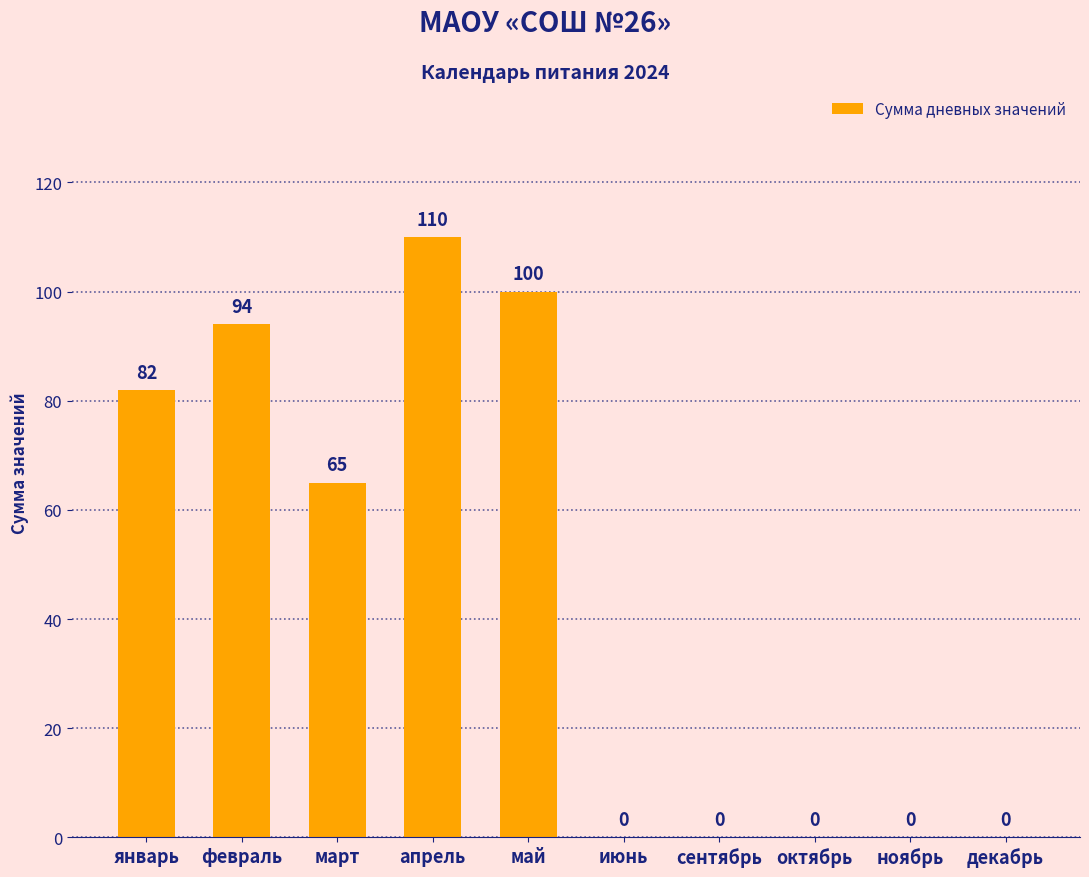

Reading left to right, list all the values displayed in this chart.

82	94	65	110	100	0	0	0	0	0